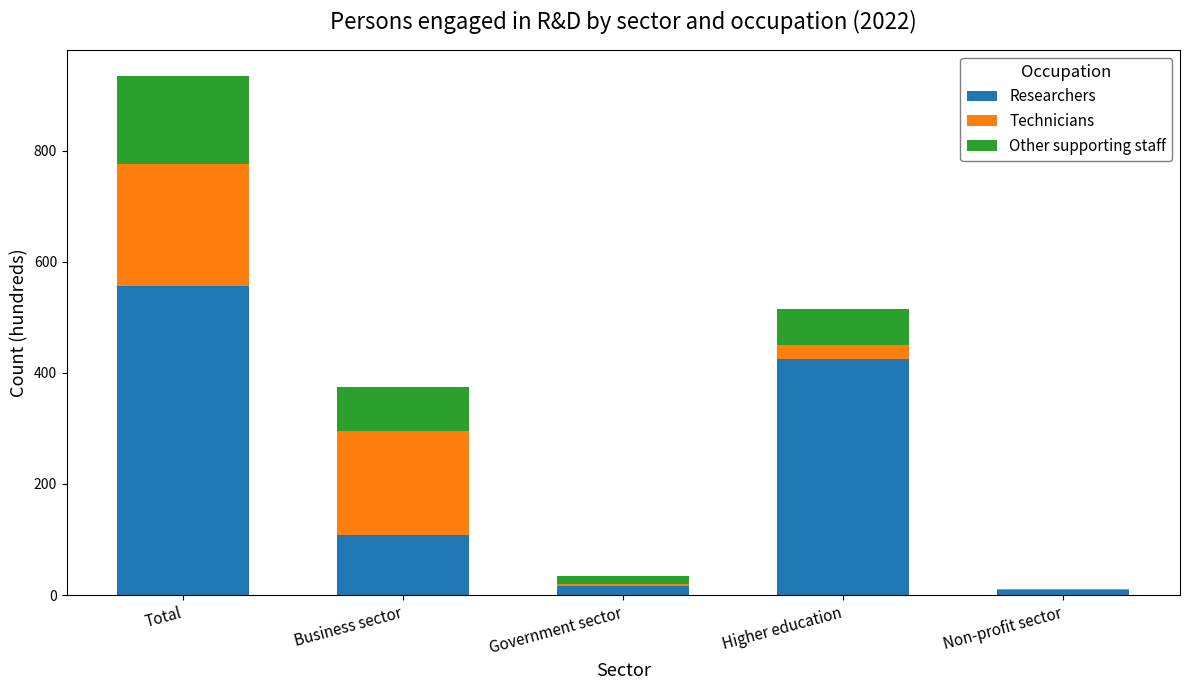

How many values in the Researchers series exceed 107?

3